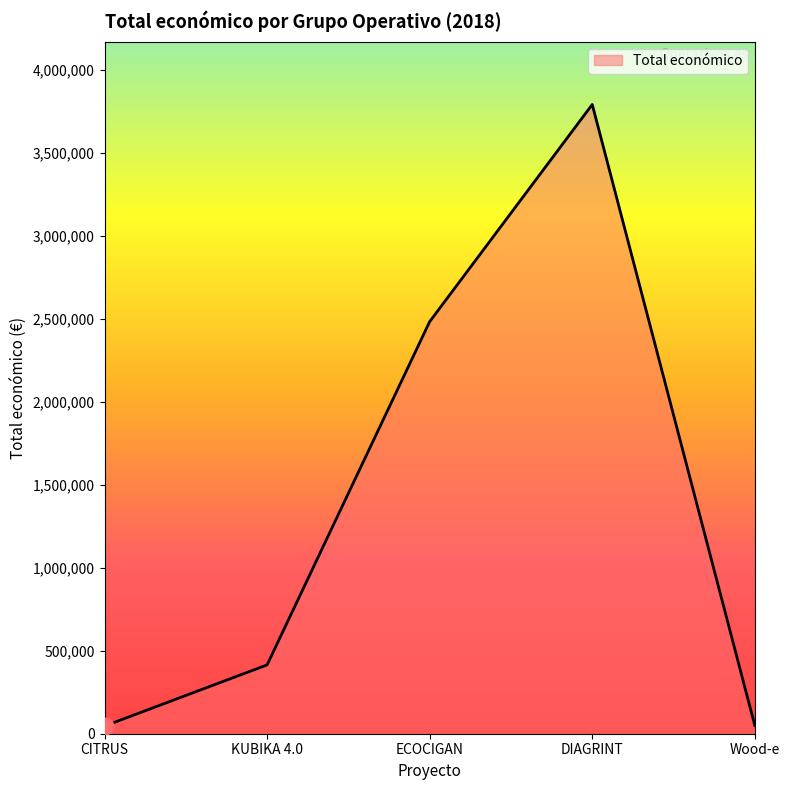

What is the maximum value shown in the chart?

3792407